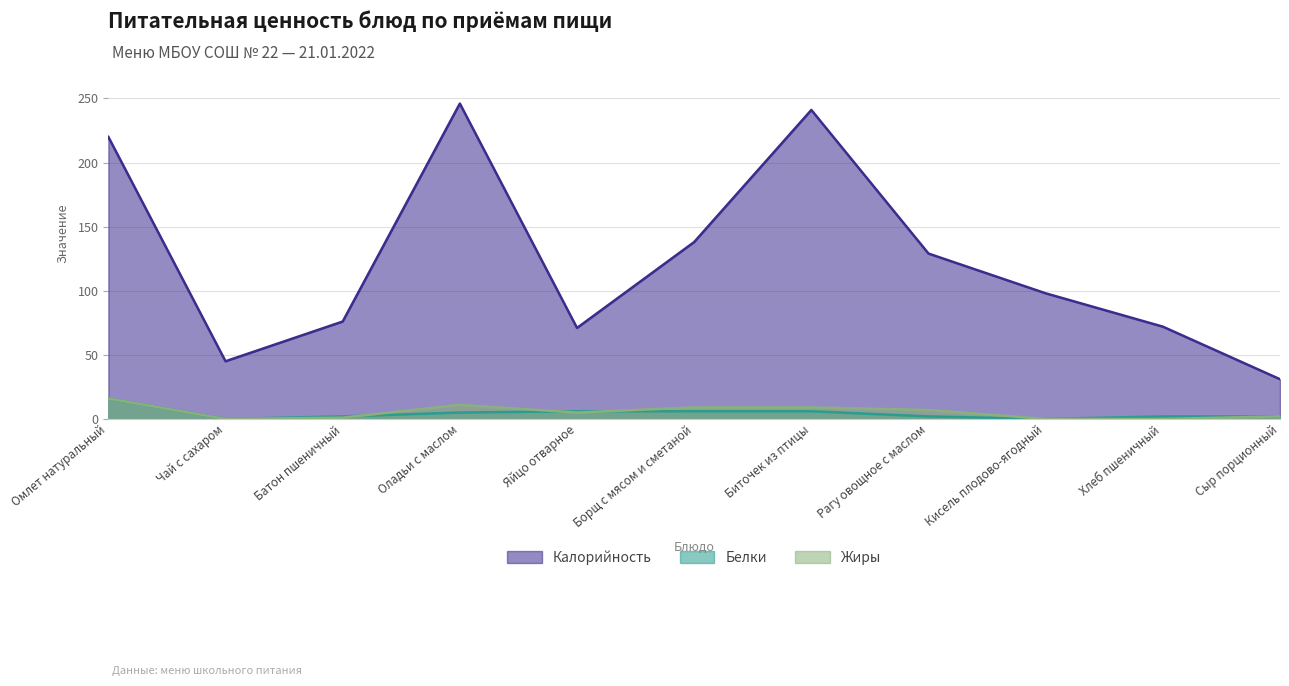

Between Борщ с мясом и сметаной and Сыр порционный, which is larger?

Борщ с мясом и сметаной